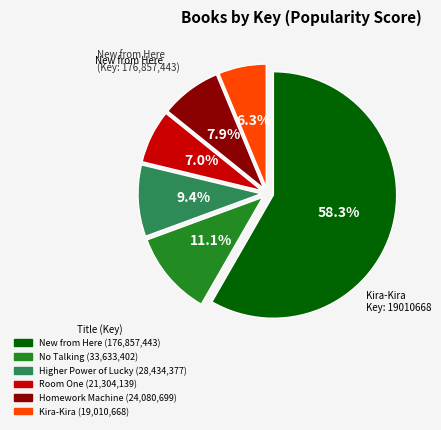

The New from Here slice represents 49% of the pie. True or false?

False